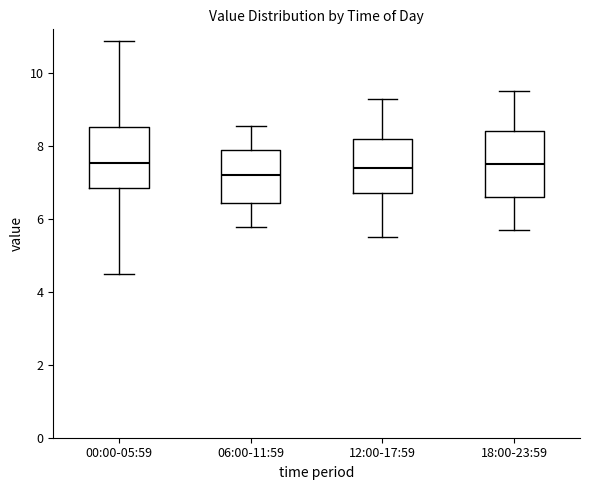

Where is the lower edge of the box for 06:00-11:59 on the y-axis? The values are not printed on the chart, so give them approximately, as read against the axis.

6.4